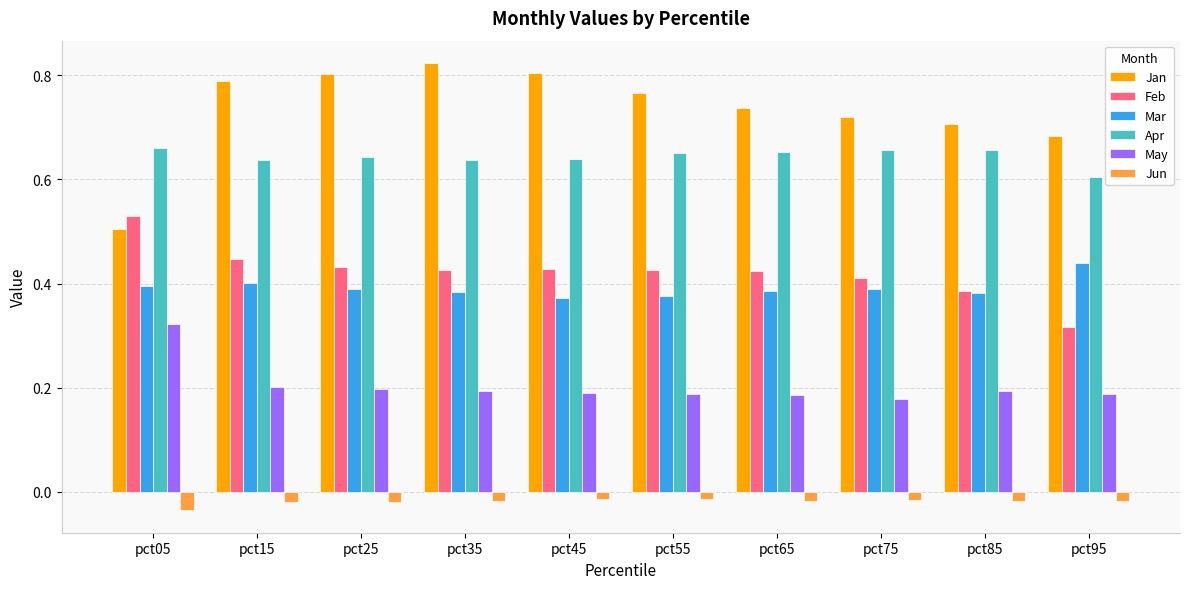

The Jan series shows 0.3 at pct75. True or false?

False